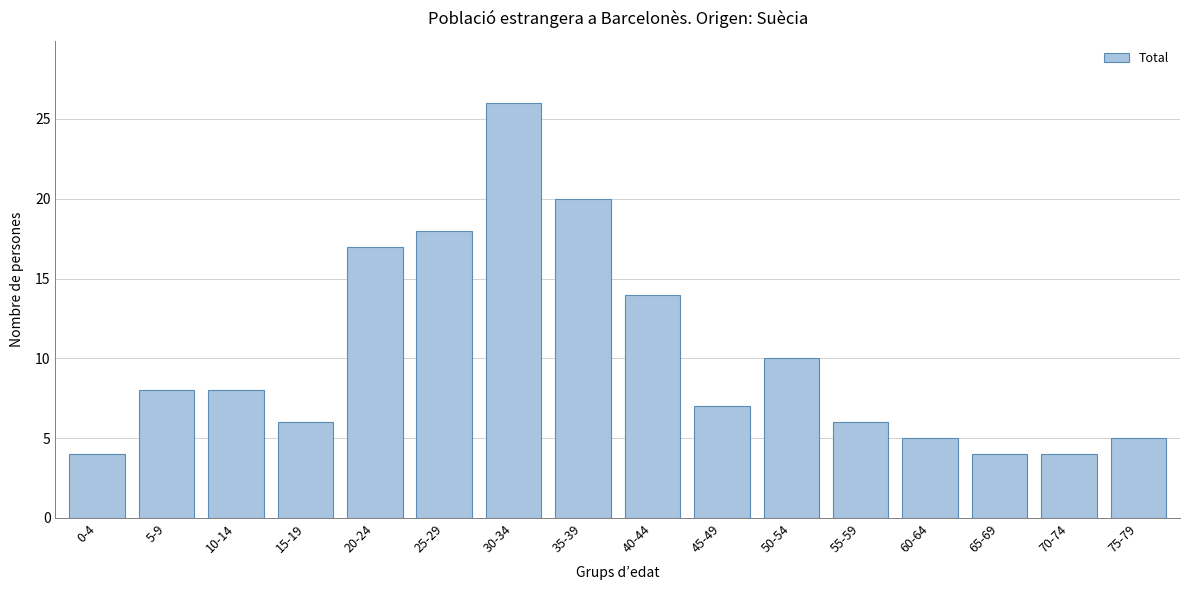

Reading left to right, extract all data points from this chart.

4	8	8	6	17	18	26	20	14	7	10	6	5	4	4	5